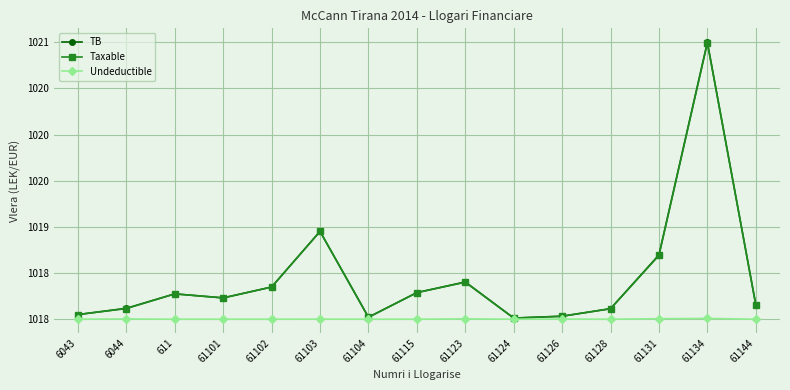

Is this an area chart (filled region under the line)?

No